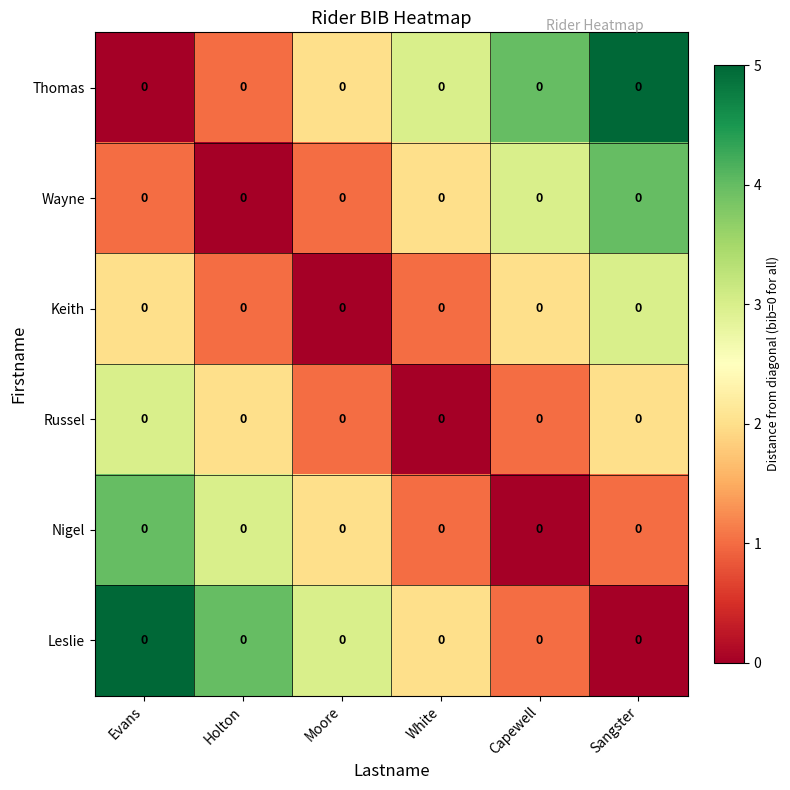

Reading right to left, list all the values displayed in this chart.

Thomas: Sangster=0	Capewell=0	White=0	Moore=0	Holton=0	Evans=0
Wayne: Sangster=0	Capewell=0	White=0	Moore=0	Holton=0	Evans=0
Keith: Sangster=0	Capewell=0	White=0	Moore=0	Holton=0	Evans=0
Russel: Sangster=0	Capewell=0	White=0	Moore=0	Holton=0	Evans=0
Nigel: Sangster=0	Capewell=0	White=0	Moore=0	Holton=0	Evans=0
Leslie: Sangster=0	Capewell=0	White=0	Moore=0	Holton=0	Evans=0